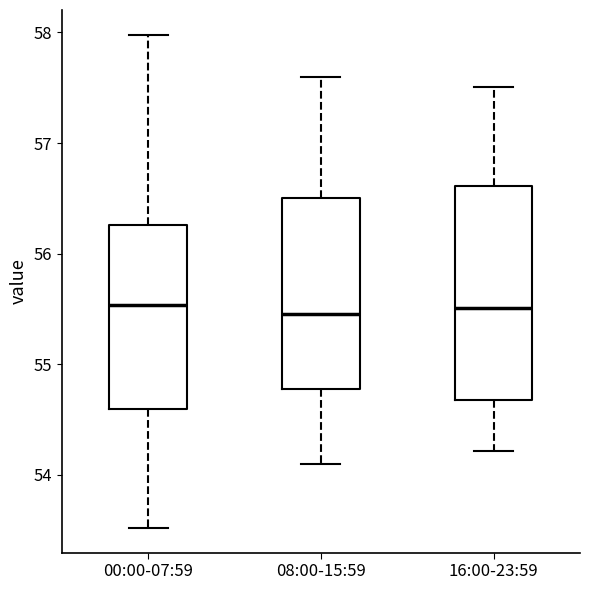

Where is the lower edge of the box for 16:00-23:59 on the y-axis? The values are not printed on the chart, so give them approximately, as read against the axis.

54.7